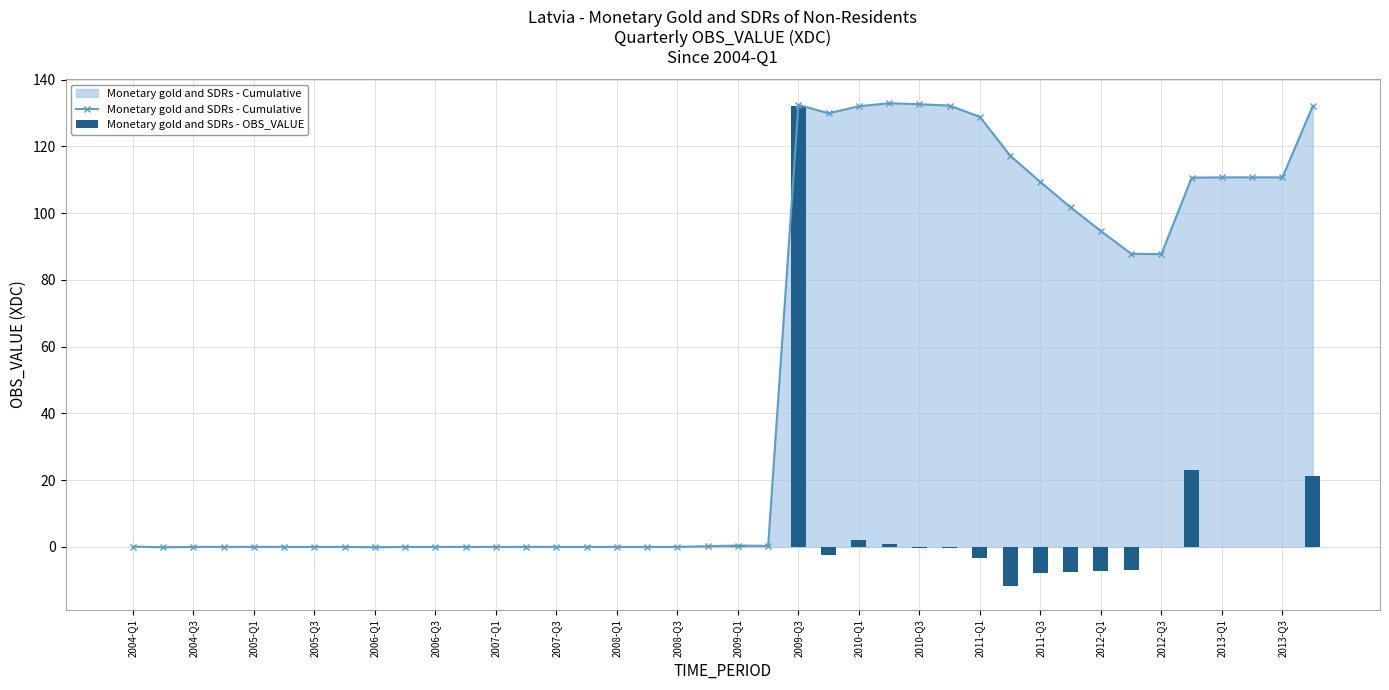

What is the total value across all series at 2004-Q3?

0.1